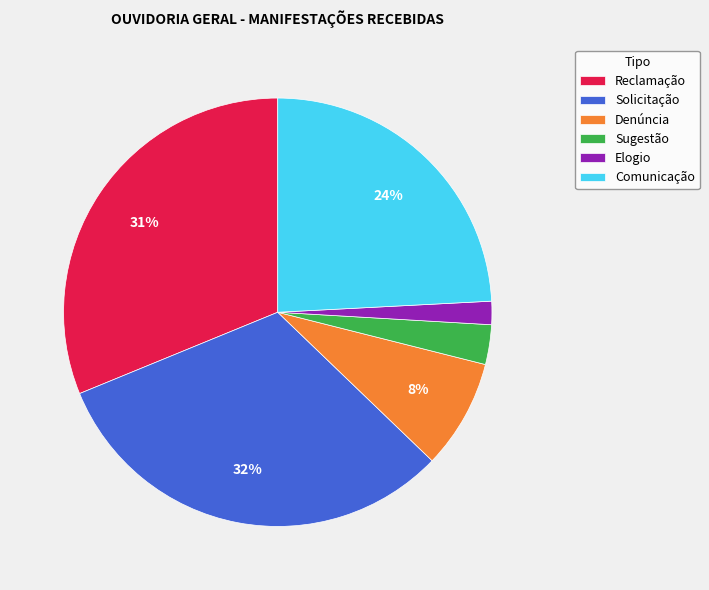

Combined, do Solicitação and Elogio account for over 50%?

No